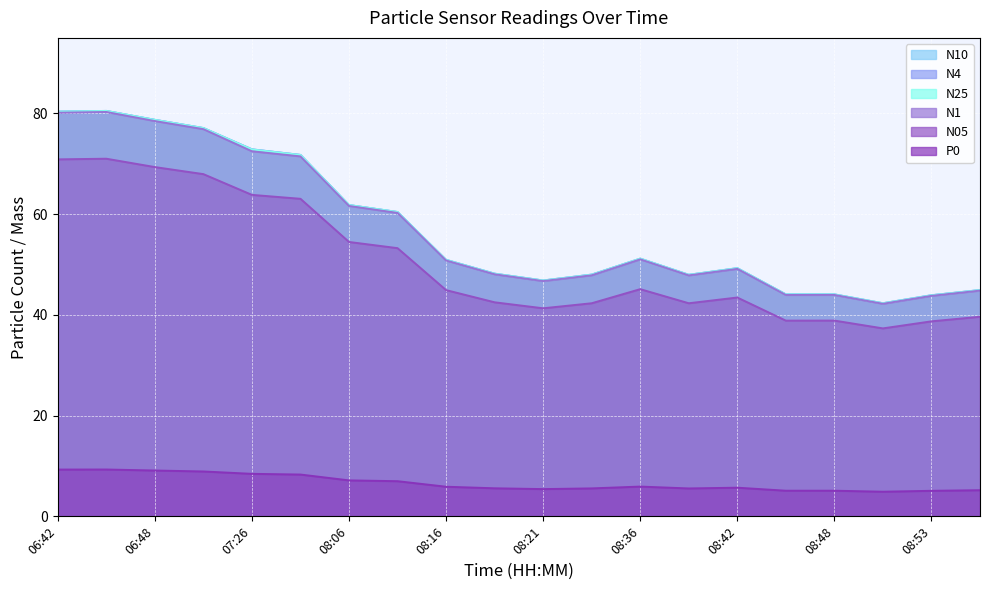

Is the value of N1 at 08:48 greater than the value of N4 at 06:50?

No